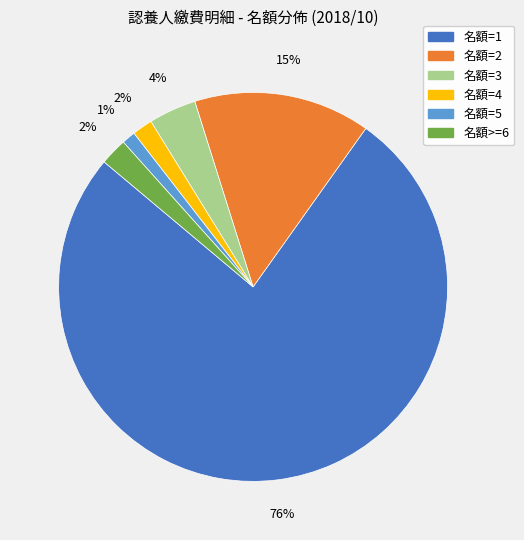

To the nearest percent, what is the average slice percentage?

17%